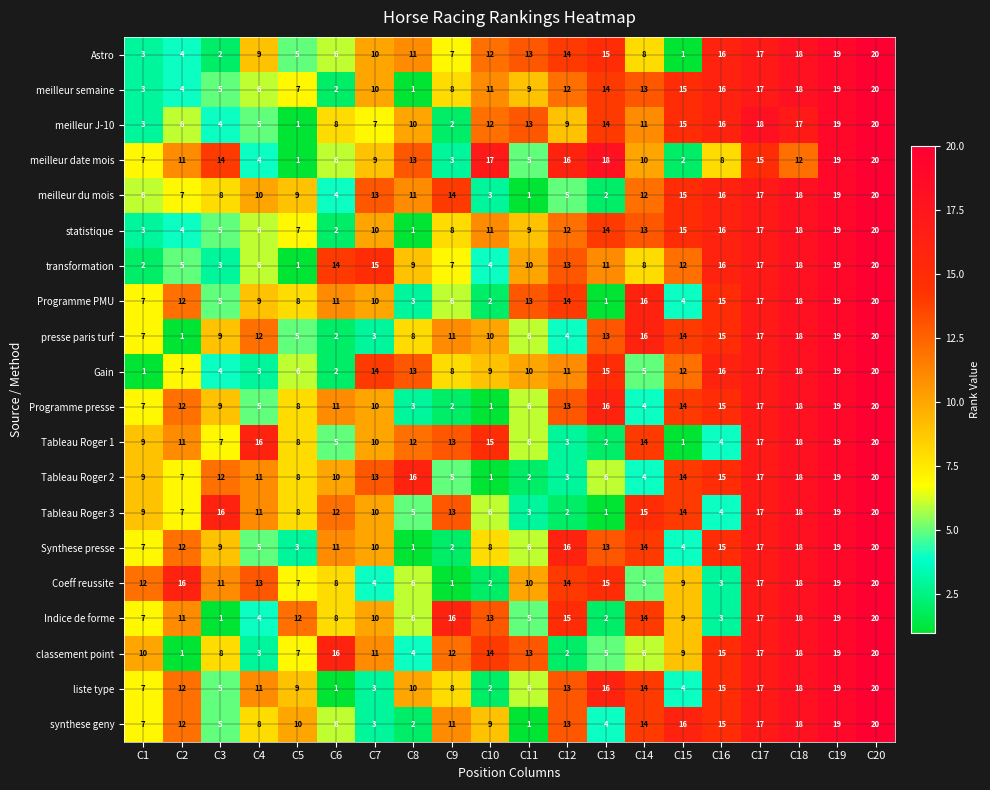

What is the sum of all meilleur J-10 values?

210